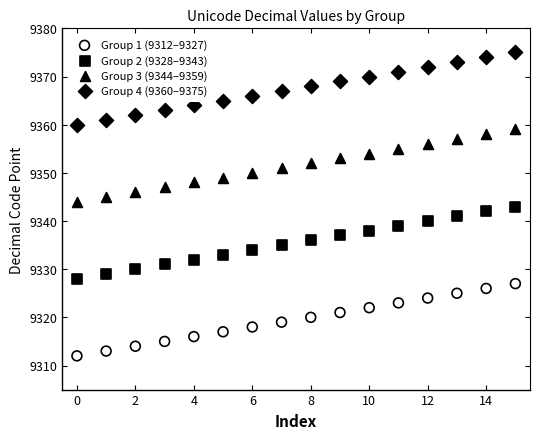

What are all the series names shown in the legend?

Group 1 (9312–9327), Group 2 (9328–9343), Group 3 (9344–9359), Group 4 (9360–9375)